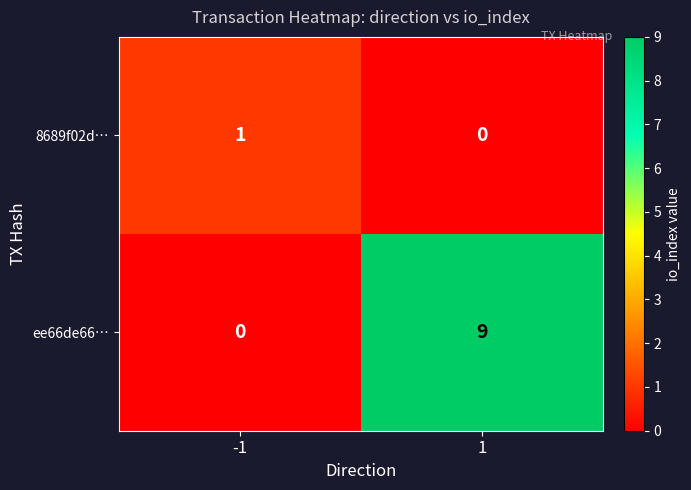

Count the number of categories in the chart.

2